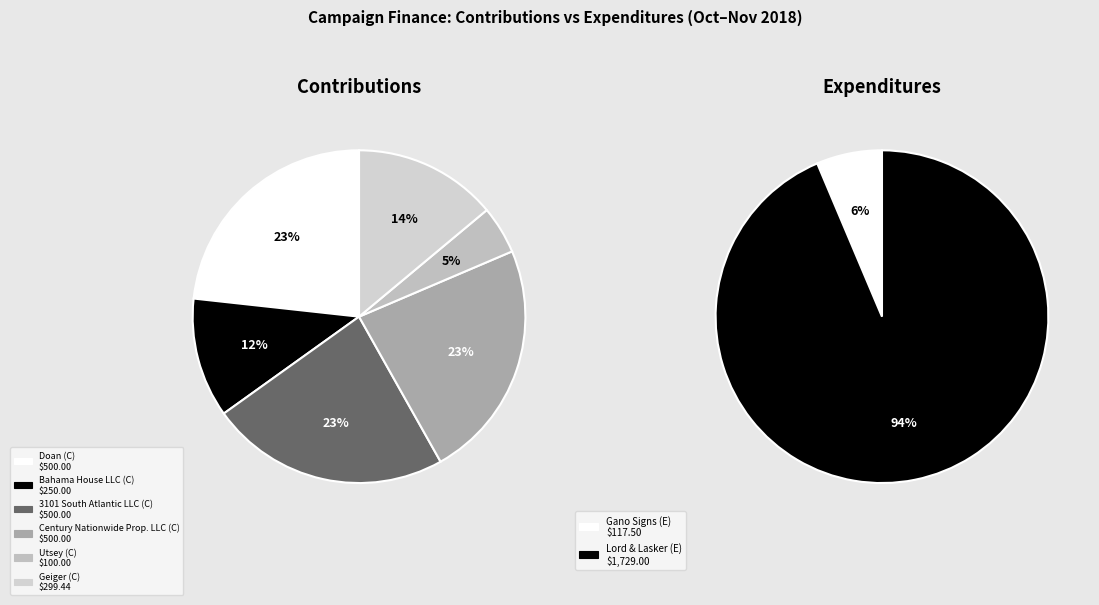

What is the largest slice in the pie chart?

Lord & Lasker (E)